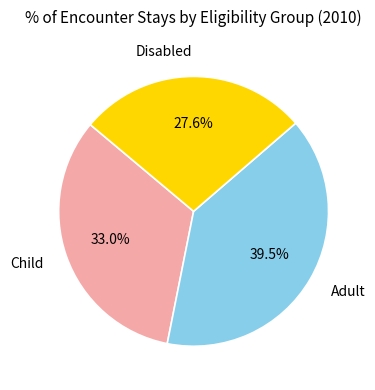

Count the number of slices in the pie.

3